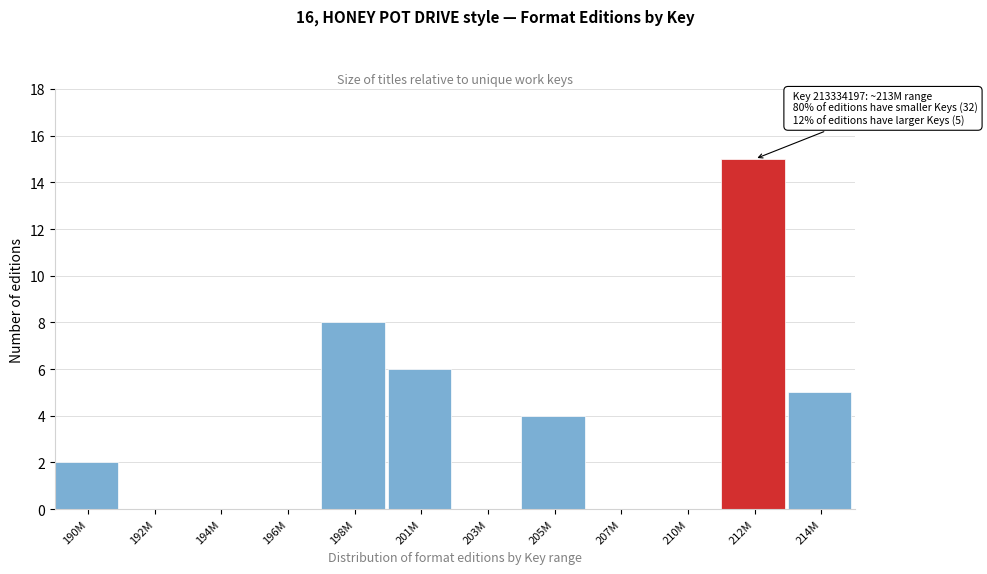

Reading left to right, what are all the values shown in this chart?

190M=2	192M=0	194M=0	196M=0	198M=8	201M=6	203M=0	205M=4	207M=0	210M=0	212M=15	214M=5